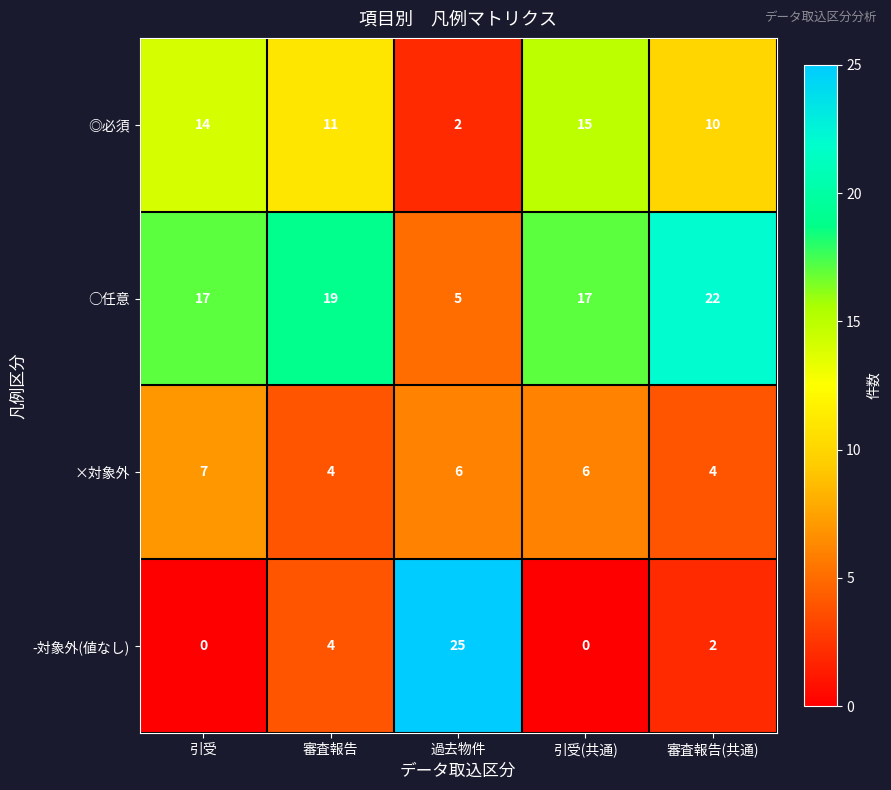

At how many categories does at least one series exceed 12?

5